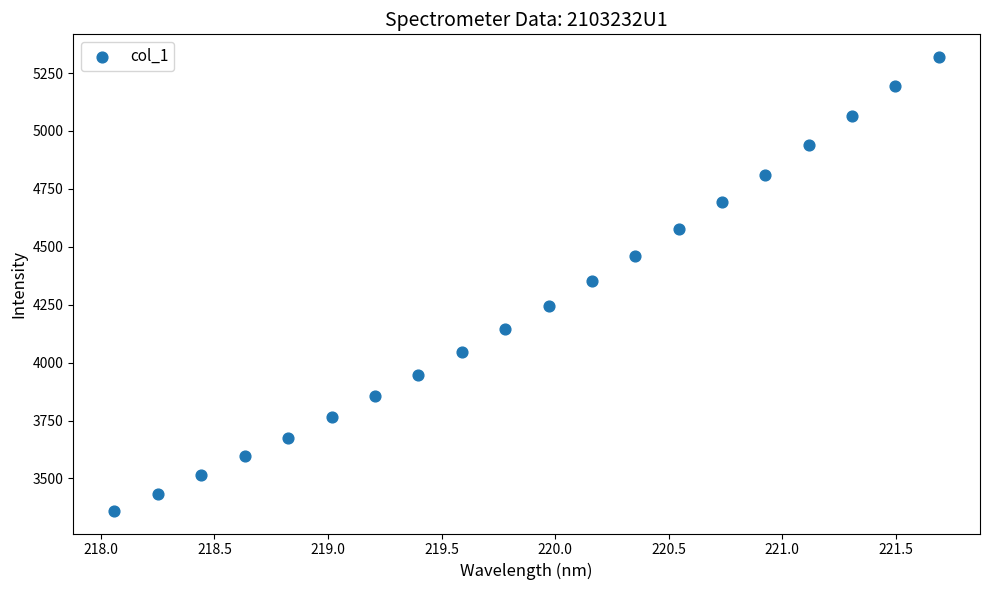

What is the range of X values (max minus min)?

3.6